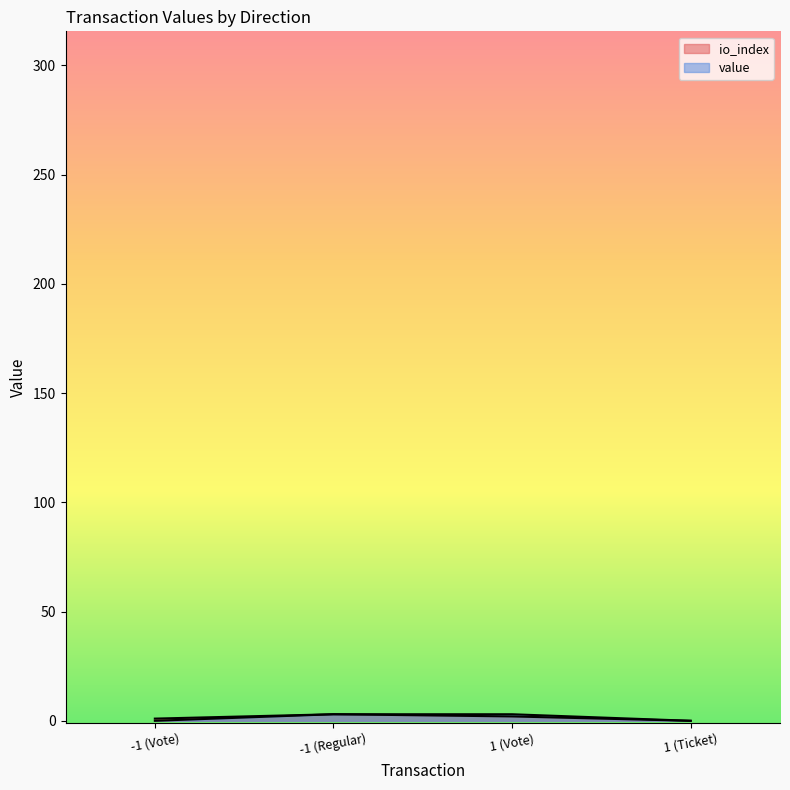

What is the label of the 4th point from the right?

-1 (Vote)